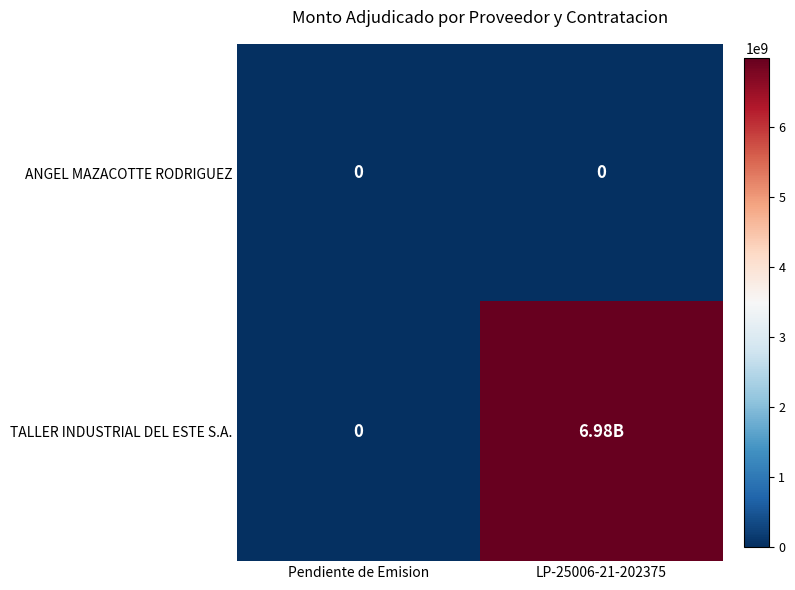

Is it true that TALLER INDUSTRIAL DEL ESTE S.A. equals 6983219388 at LP-25006-21-202375?

True